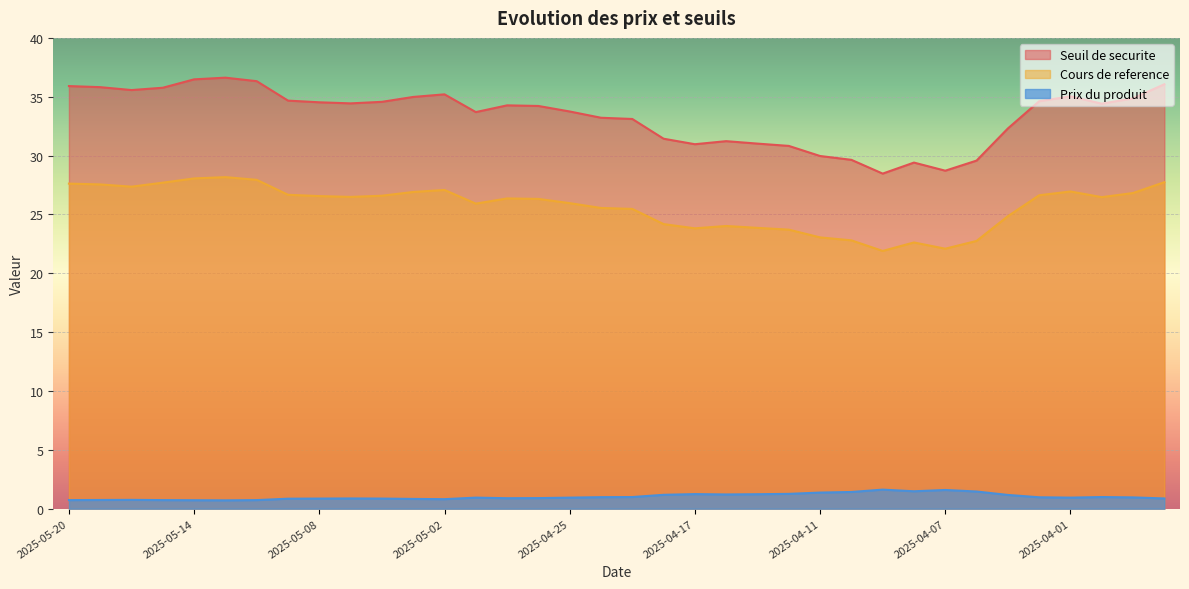

True or false: Cours de reference and Prix du produit cross at least once.

False